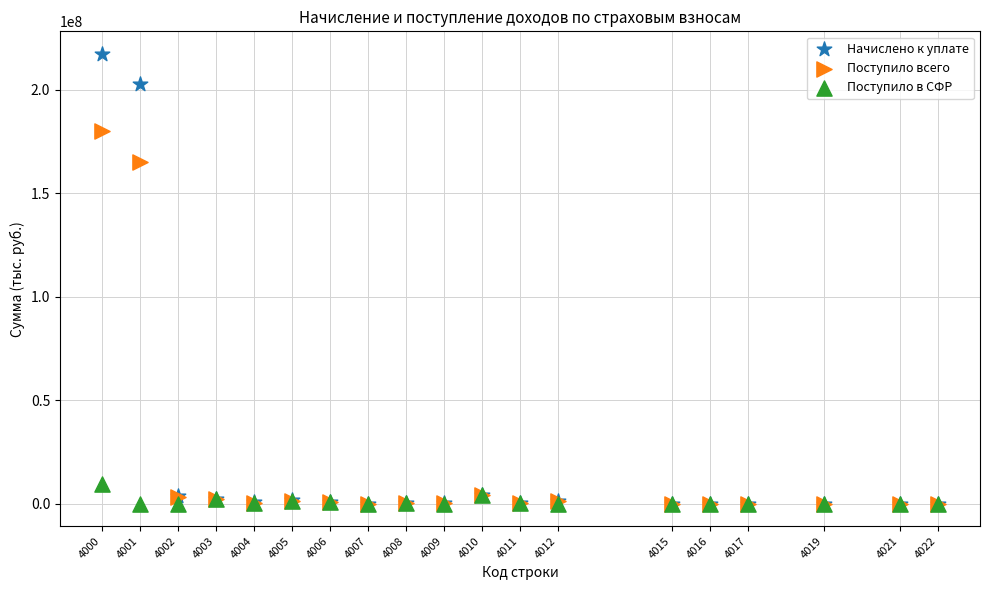

Which series contains the highest Y value?

Начислено к уплате